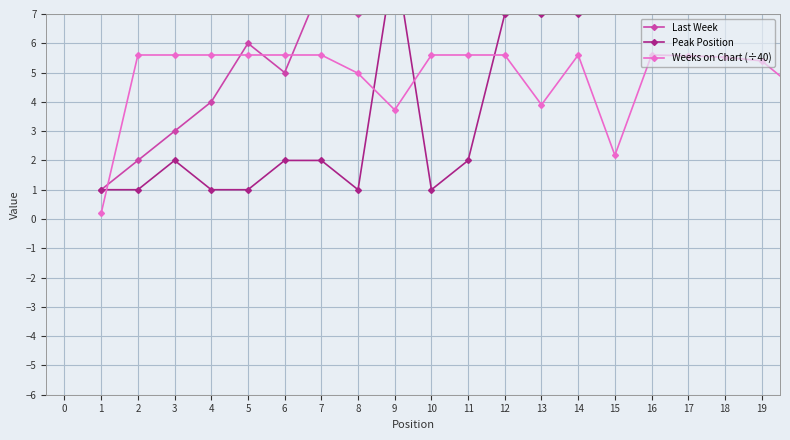

At how many categories does at least one series exceed 18?

2